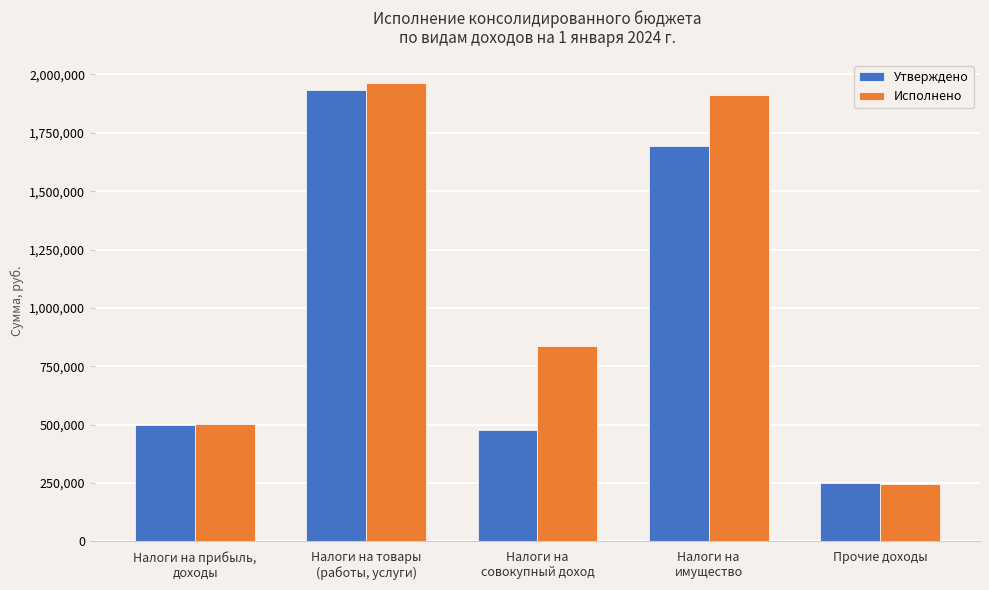

How many bars are there in each group?

2